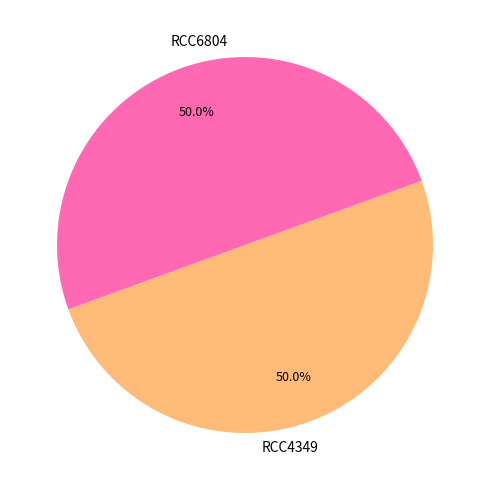

What is the ratio of the value at RCC4349 to the value at RCC6804?

1.0